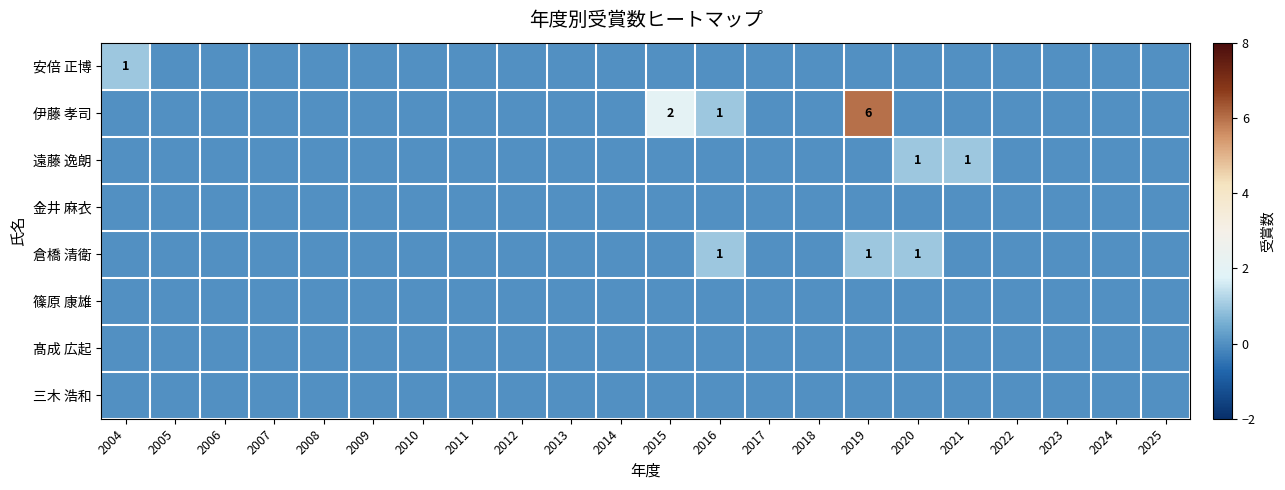

Which series has the largest total across all categories?

伊藤 孝司